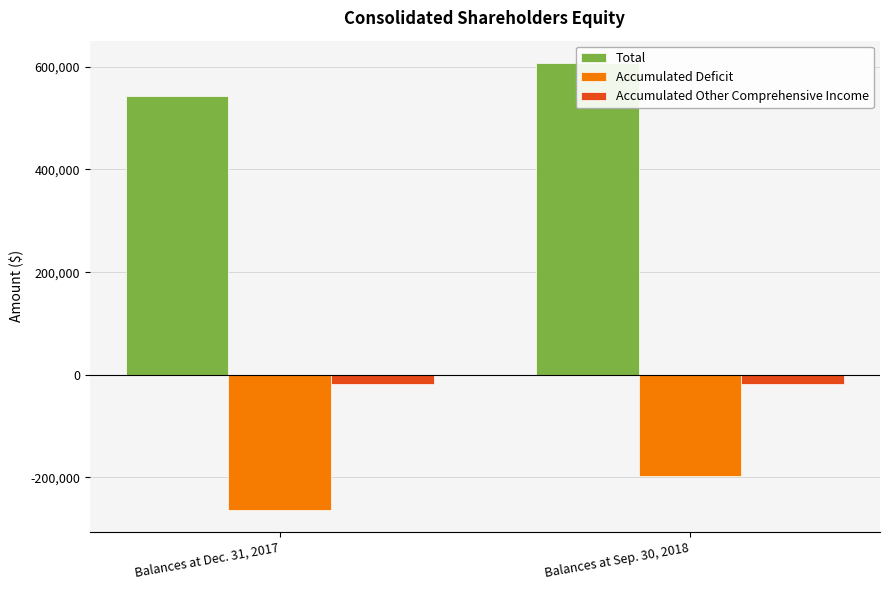

How many bars are there in total?

6